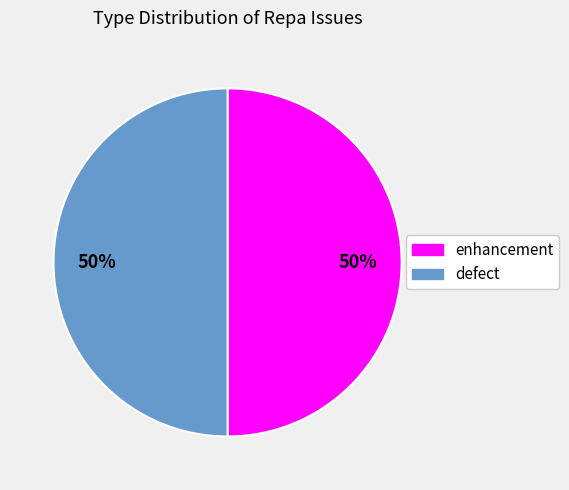

Do defect and enhancement together represent more than half of the pie?

Yes